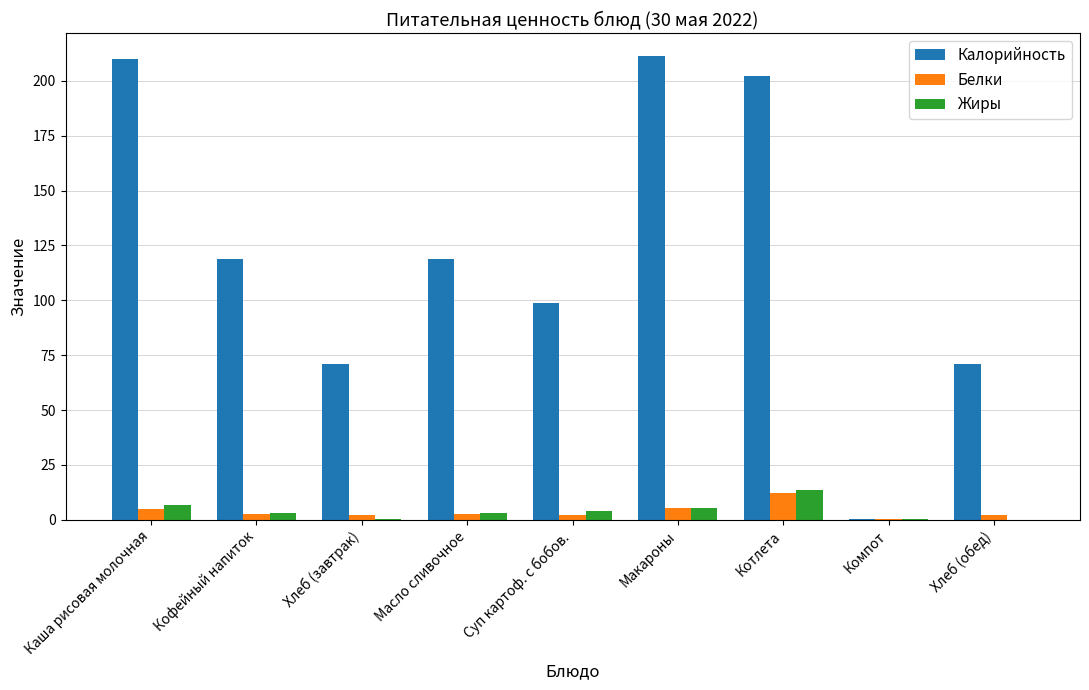

Which series has the largest range (max minus min)?

Калорийность